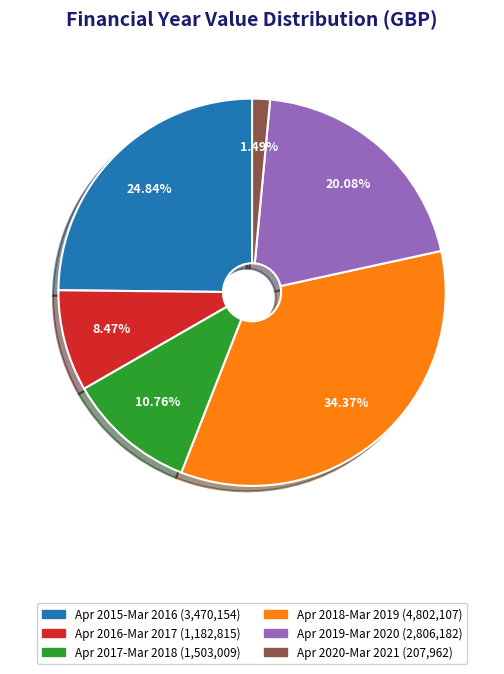

Is there a majority slice in this chart?

No